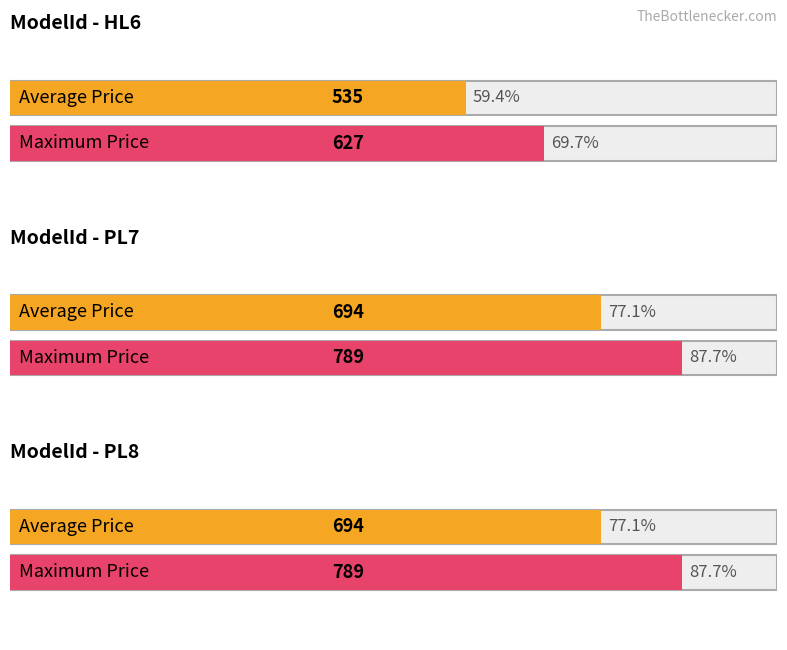

What value does the Maximum Price series have at HL6?

627